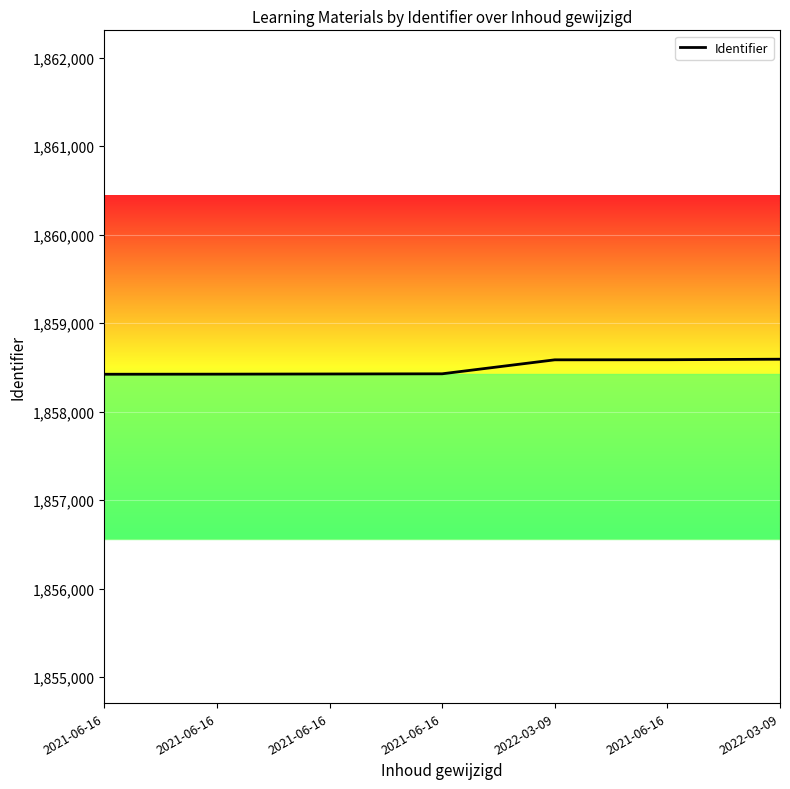

How many values are below 1858427?

3